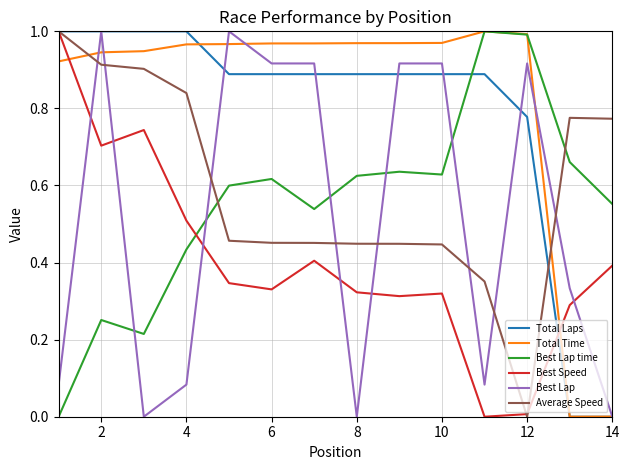

How many intersections are there between Best Lap and Best Lap time?

5